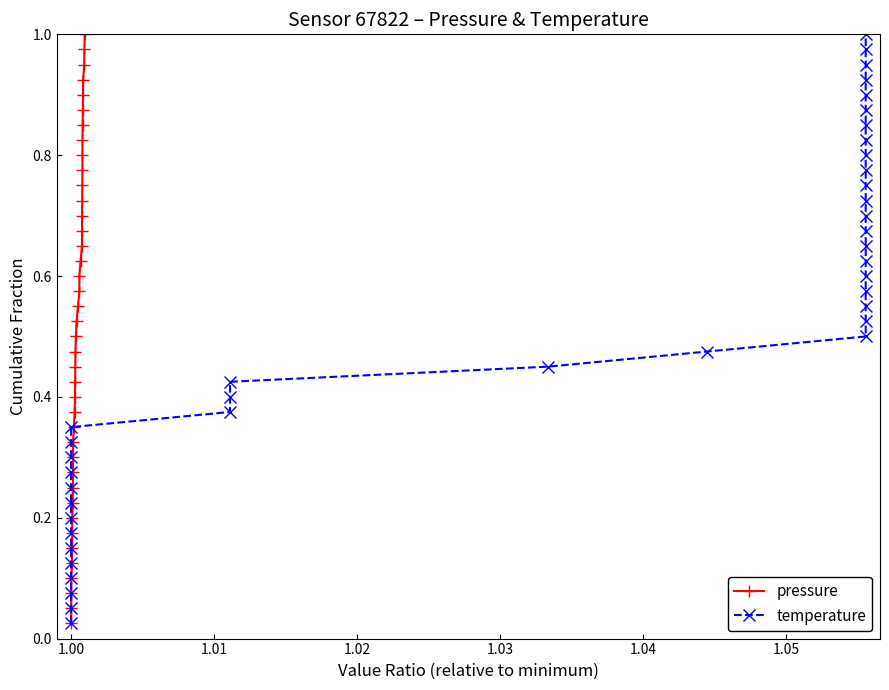

Does the chart display data point markers on the line(s)?

Yes